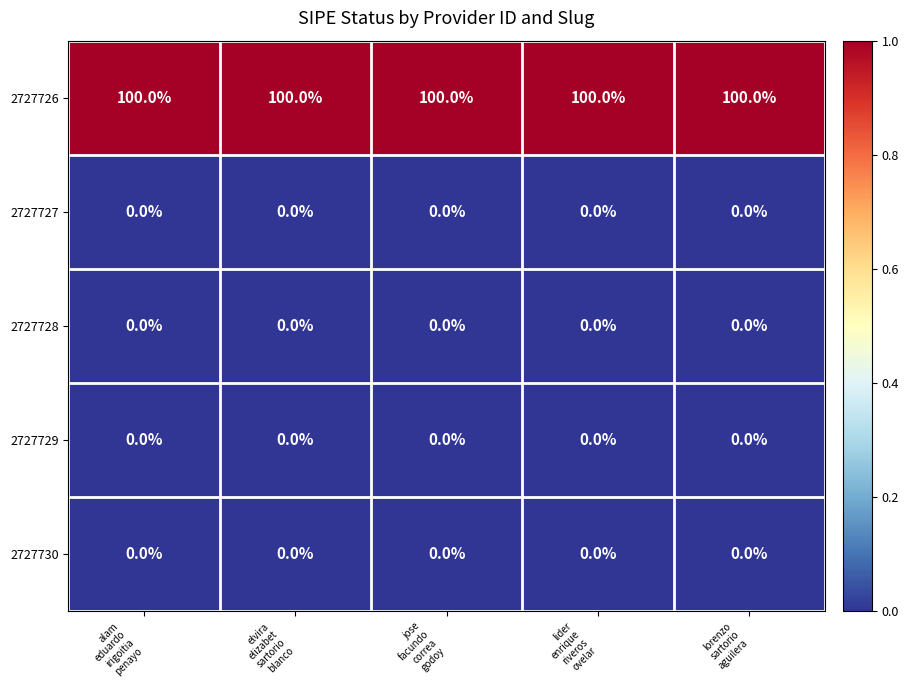

Which series has the largest total across all categories?

2727726